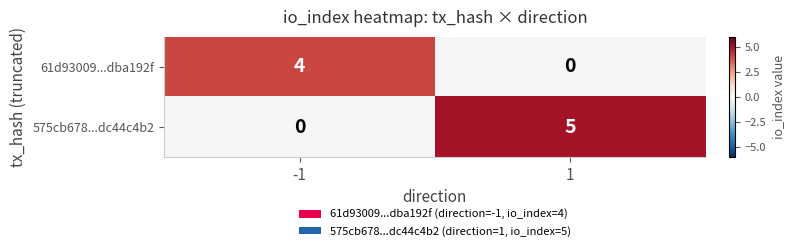

How many values in the 575cb678...dc44c4b2 series are below 5?

1